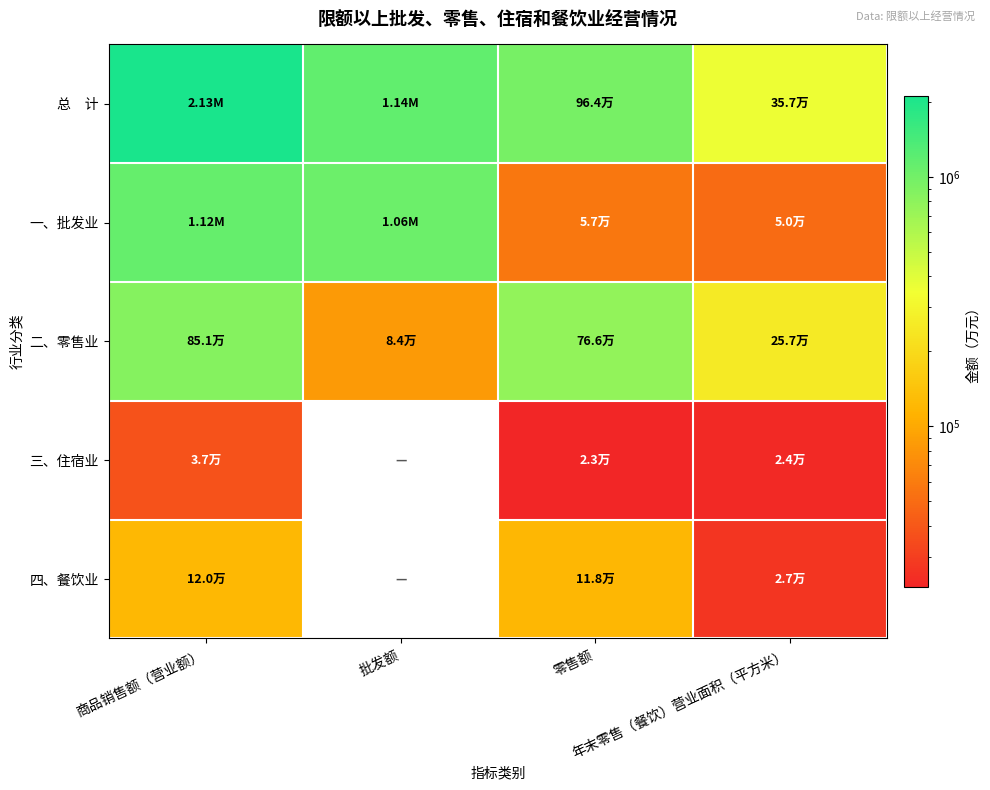

Rank the series by their maximum value, from highest to lowest.

总 计, 一、批发业, 二、零售业, 四、餐饮业, 三、住宿业